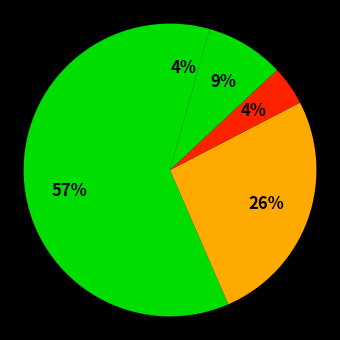

Does any single category account for the majority?

Yes